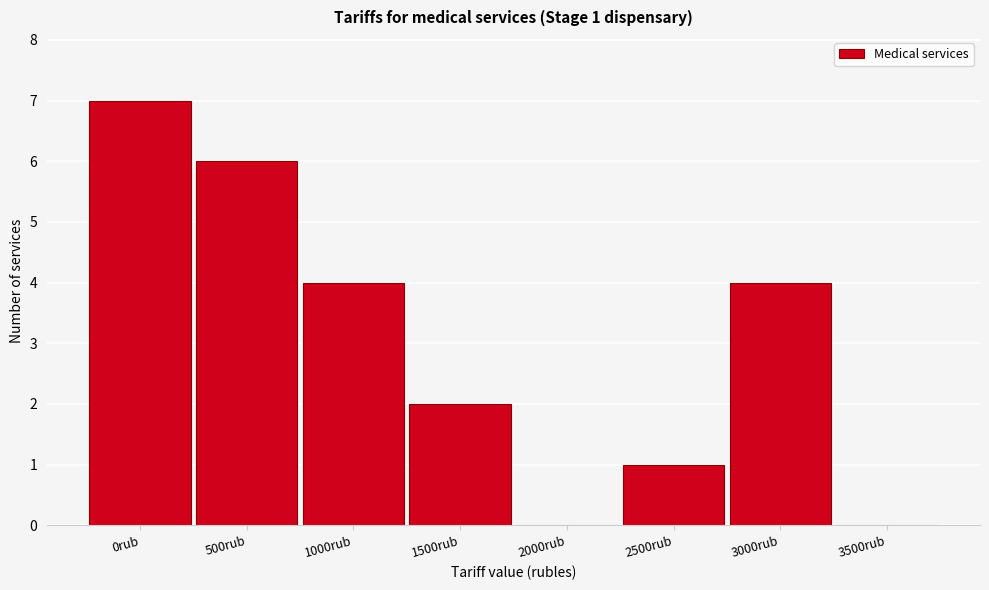

Reading right to left, extract all data points from this chart.

3500rub=0	3000rub=4	2500rub=1	2000rub=0	1500rub=2	1000rub=4	500rub=6	0rub=7